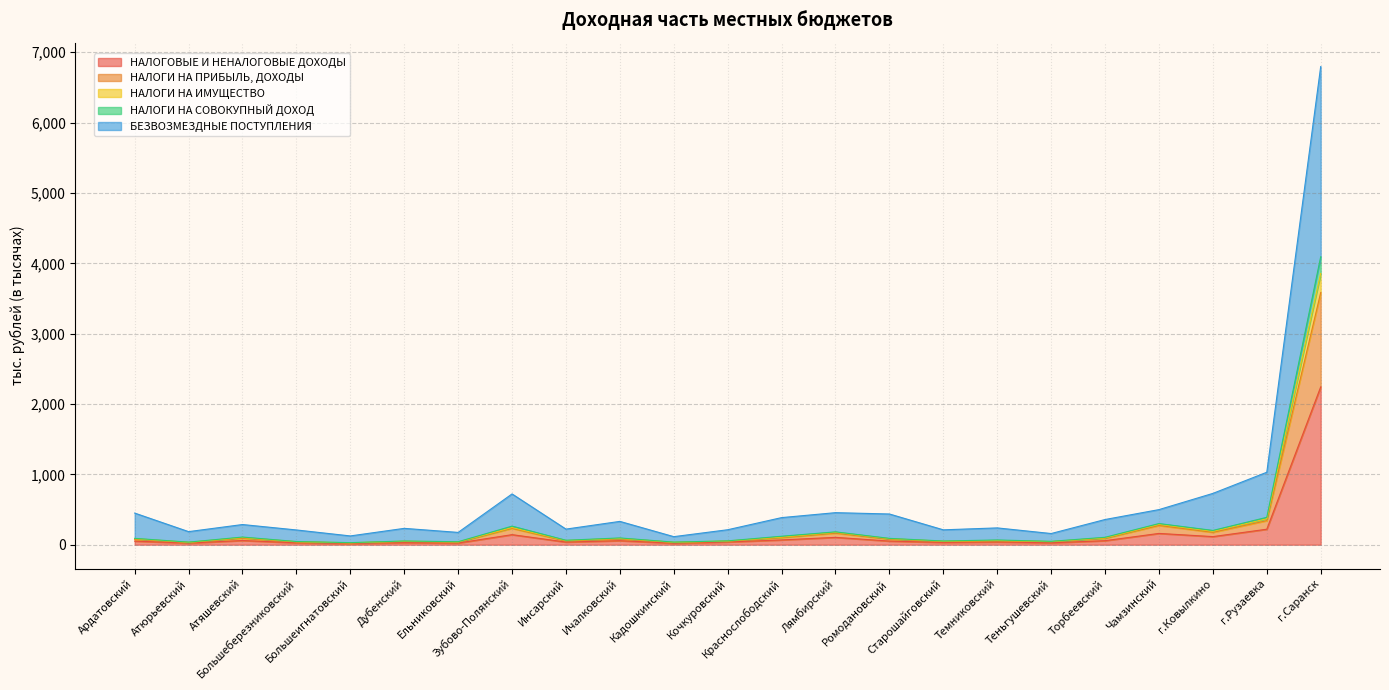

Reading left to right, extract all data points from this chart.

НАЛОГОВЫЕ И НЕНАЛОГОВЫЕ ДОХОДЫ: 50.9	22.9	59.8	26.6	17.9	29.3	23.9	142.8	37.4	57.3	20.6	38.4	67.9	104.4	51.5	31.8	38.6	26.7	57.3	160.4	115.0	220.2	2243.5
НАЛОГИ НА ПРИБЫЛЬ, ДОХОДЫ: 75.5	31.6	92.0	38.5	24.9	44.9	36.3	232.7	53.2	81.7	31.1	49.2	101.0	164.8	78.4	43.5	53.4	43.0	90.9	273.4	175.9	342.0	3584.4
НАЛОГИ НА ИМУЩЕСТВО: 90.4	36.9	108.8	45.3	29.3	52.7	42.2	264.1	63.4	96.2	37.0	54.9	120.3	182.5	89.9	52.9	67.2	48.1	105.2	300.6	202.8	389.0	4093.3
НАЛОГИ НА СОВОКУПНЫЙ ДОХОД: 85.5	34.3	101.5	43.0	27.4	49.9	39.4	244.3	59.7	89.6	34.7	53.2	108.2	176.6	85.5	50.1	60.5	44.8	96.6	289.5	190.4	368.9	3855.8
БЕЗВОЗМЕЗДНЫЕ ПОСТУПЛЕНИЯ: 449.7	185.8	286.7	209.6	124.7	232.4	174.8	721.7	221.7	331.4	114.4	212.7	385.2	455.4	436.6	211.4	238.8	158.8	358.1	498.9	729.3	1030.0	6797.1